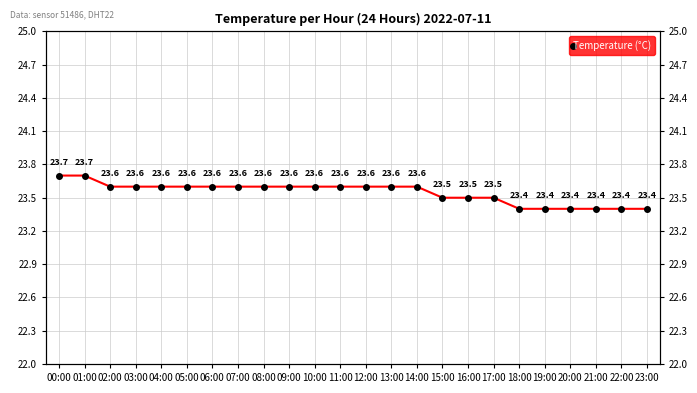

What is the value of the 22nd point from the left?

23.4